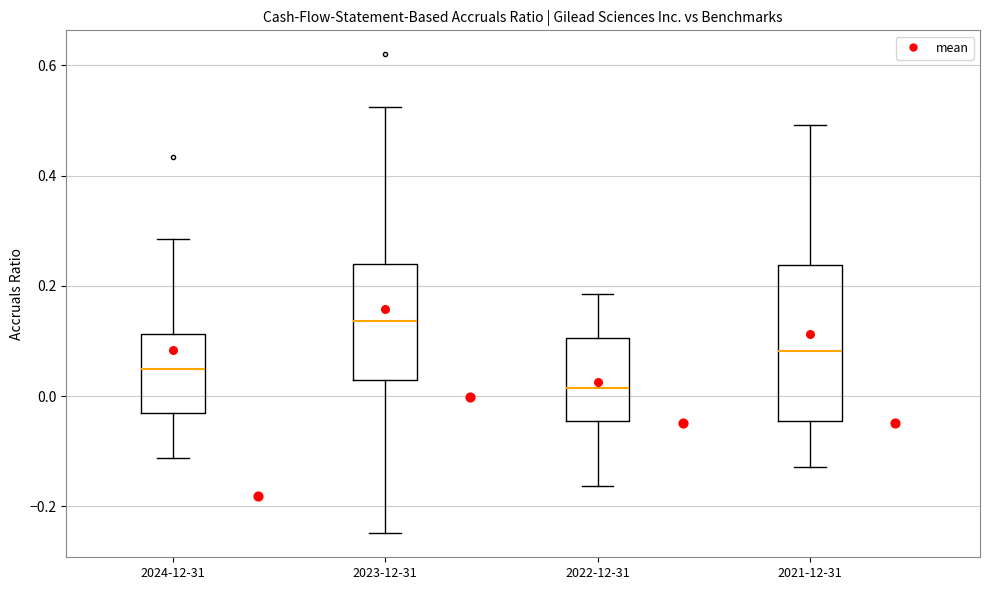

Reading left to right, transcribe this box plot: for each box, give where its median line is, the range the box spans, and where its two whiskers end, as read against the y-axis. The values are not printed on the chart, so give them approximately, as read against the axis.

2024-12-31: median 0.06, box -0.04 to 0.12, whiskers -0.12 to 0.28
2023-12-31: median 0.14, box 0.04 to 0.24, whiskers -0.24 to 0.52
2022-12-31: median 0.02, box -0.04 to 0.10, whiskers -0.16 to 0.18
2021-12-31: median 0.08, box -0.04 to 0.24, whiskers -0.12 to 0.50